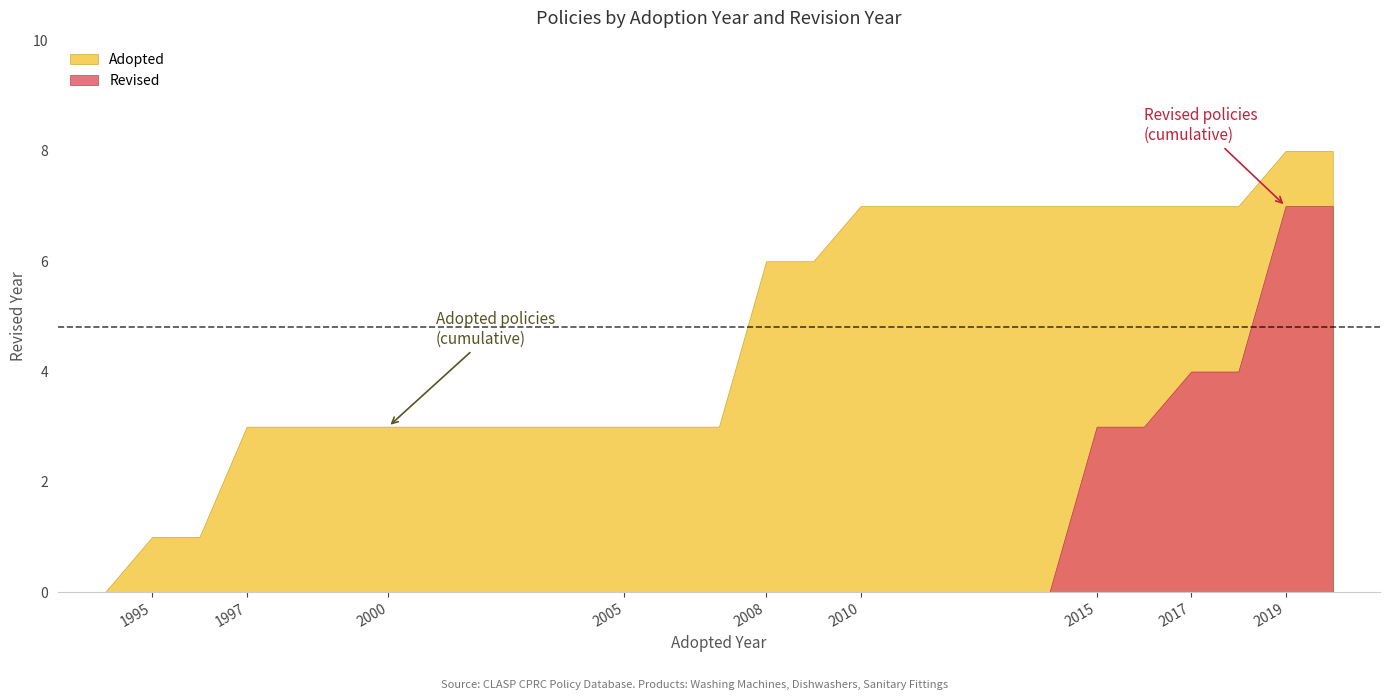

Between 1995 and 2005, which series saw the biggest shift?

Adopted